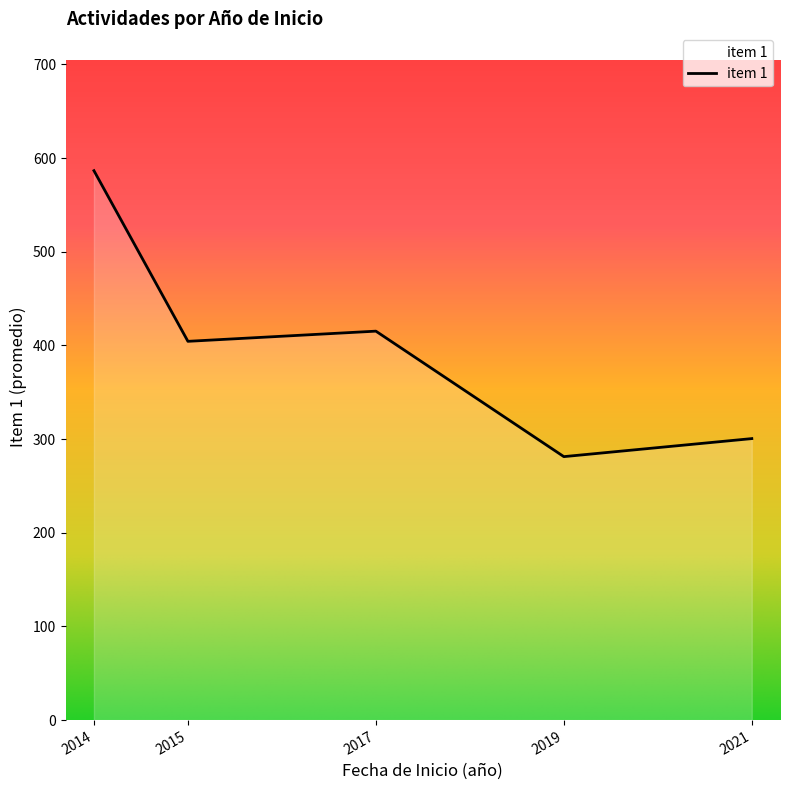

Approximately how many times larger is the value at 2017 compared to 2019?

1.5